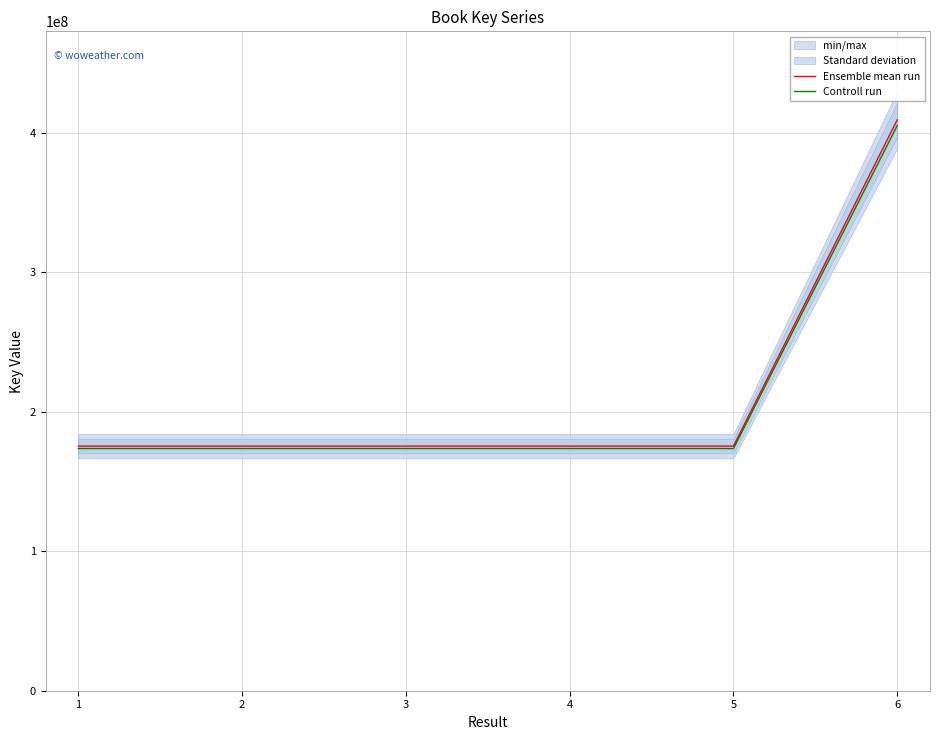

Reading left to right, list all the values displayed in this chart.

Ensemble mean run: 175302813.0	175304283.0	175302493.0	175302168.0	175301078.0	409105210.0
Controll run: 173549784.9	173551240.2	173549468.1	173549146.3	173548067.2	405014157.9